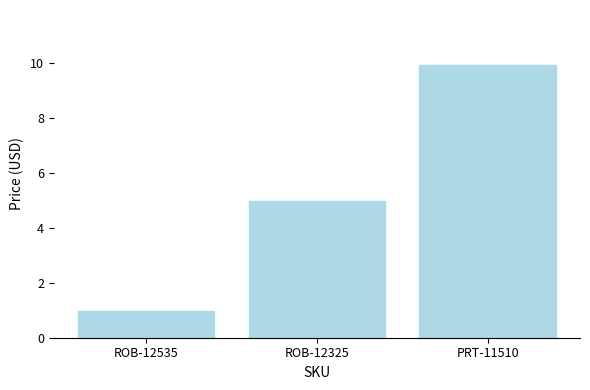

What position from the right is ROB-12325?

2